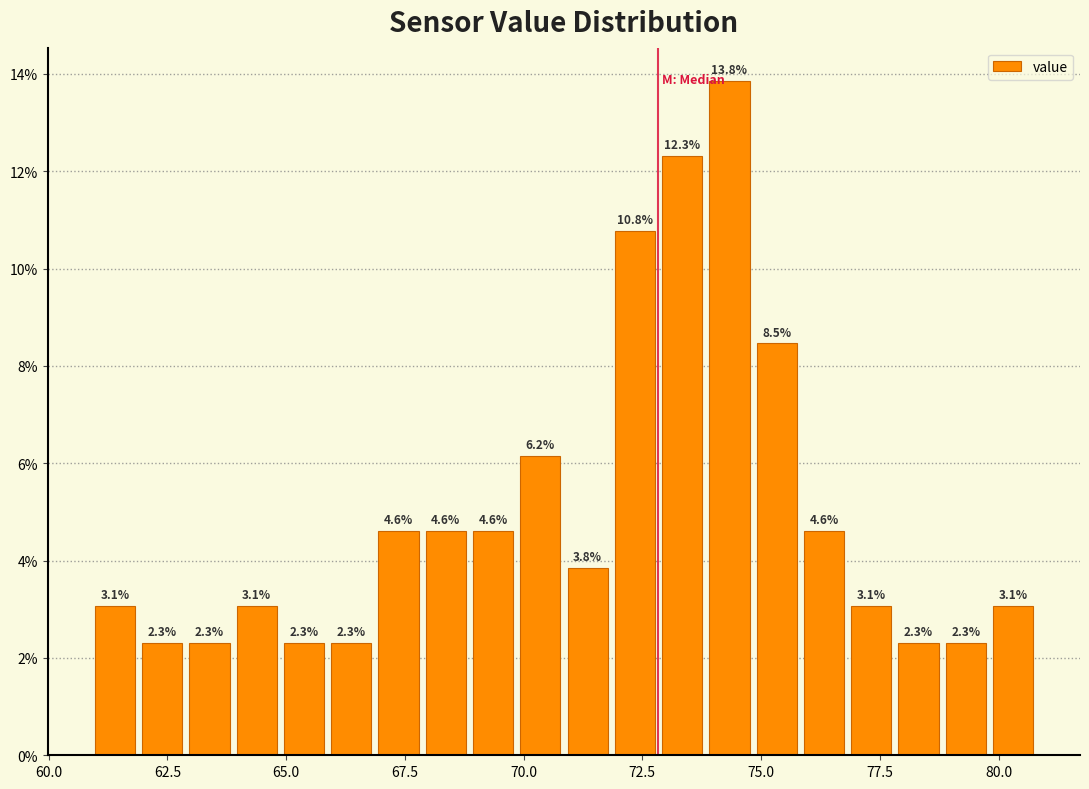

Around what value on the x-axis is the tallest bar? Give the approximate position of its centre, as read against the axis.

74.5